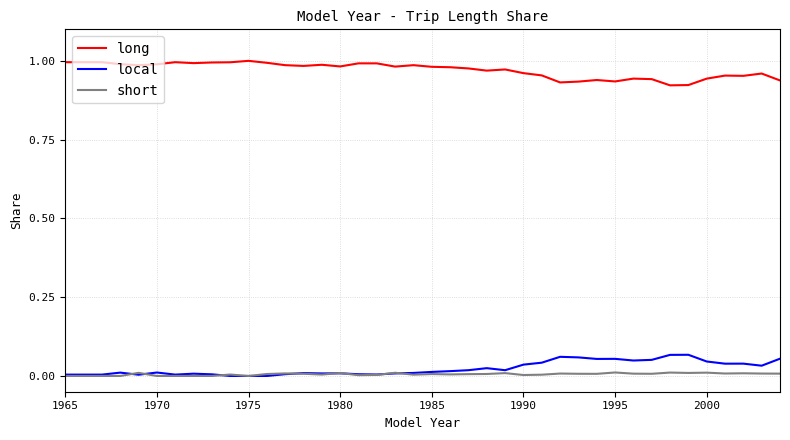

At how many categories does at least one series exceed 0?

40